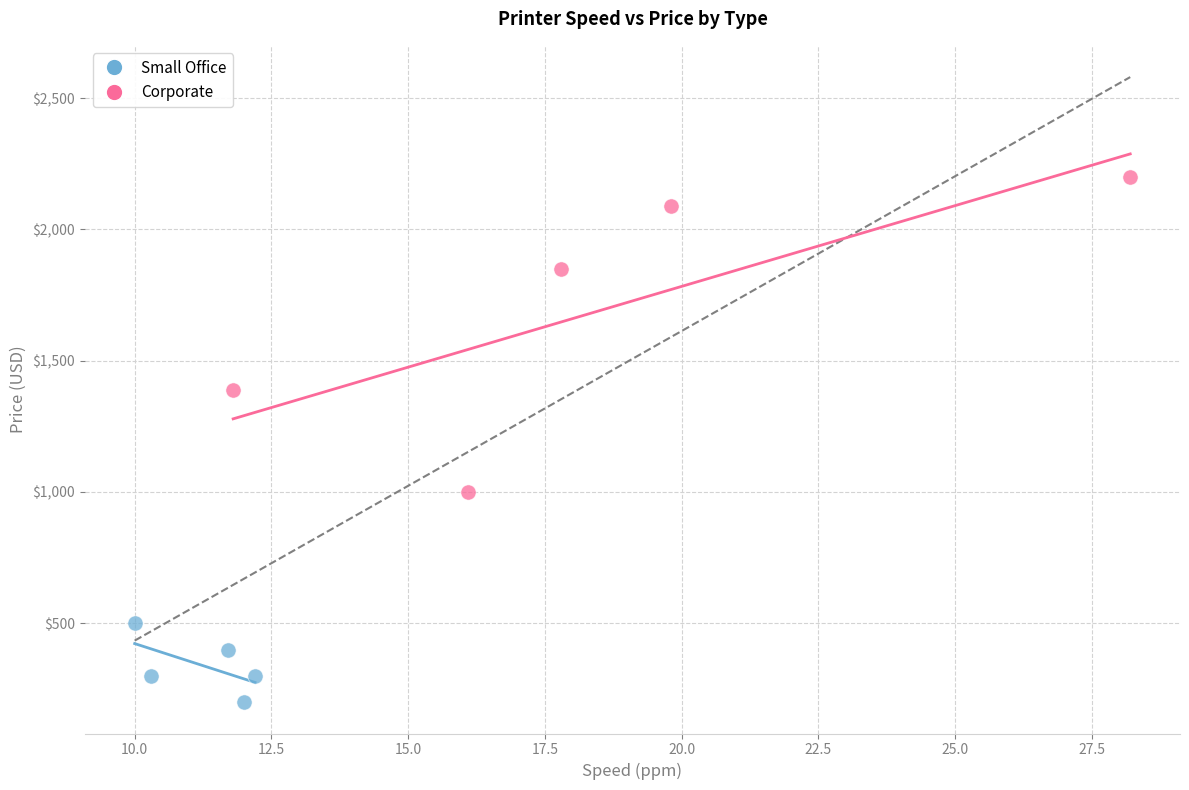

Which series contains the lowest Y value?

Small Office